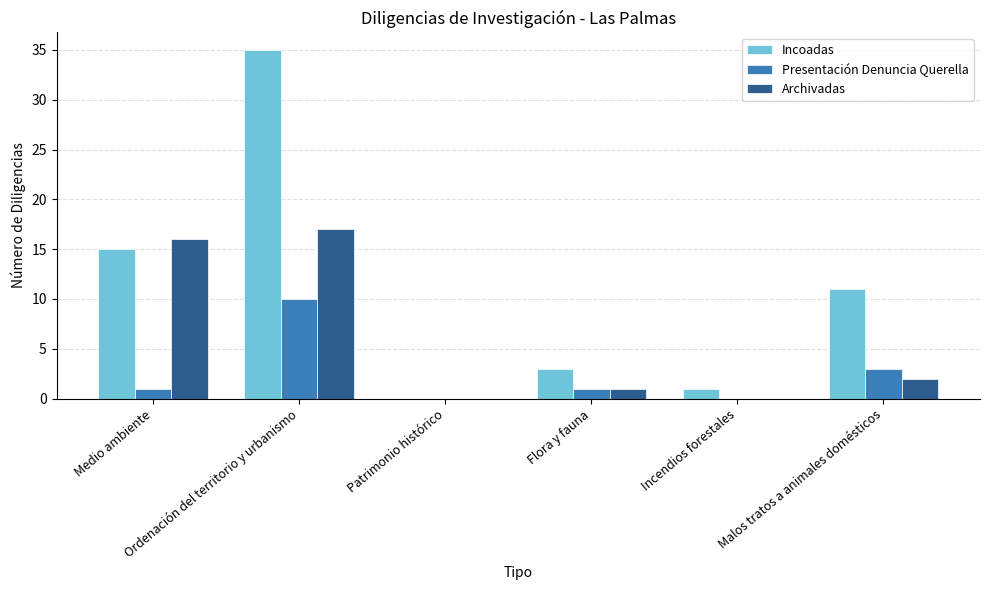

What is the highest value of the Archivadas series?

17